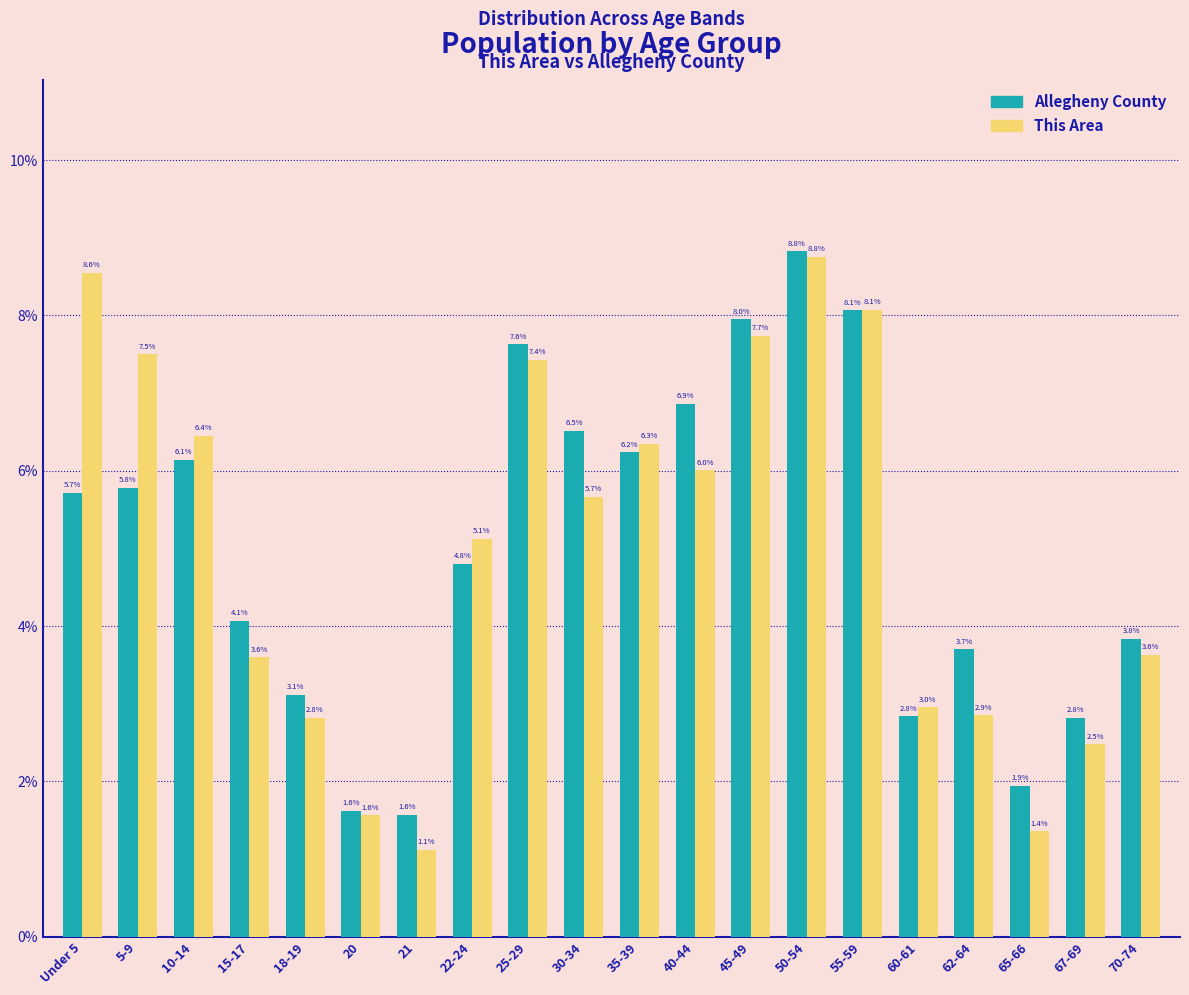

Reading left to right, transcribe all the data shown in this chart.

Allegheny County: Under 5=5.7	5-9=5.8	10-14=6.1	15-17=4.1	18-19=3.1	20=1.6	21=1.6	22-24=4.8	25-29=7.6	30-34=6.5	35-39=6.2	40-44=6.9	45-49=8.0	50-54=8.8	55-59=8.1	60-61=2.8	62-64=3.7	65-66=1.9	67-69=2.8	70-74=3.8
This Area: Under 5=8.6	5-9=7.5	10-14=6.4	15-17=3.6	18-19=2.8	20=1.6	21=1.1	22-24=5.1	25-29=7.4	30-34=5.7	35-39=6.3	40-44=6.0	45-49=7.7	50-54=8.8	55-59=8.1	60-61=3.0	62-64=2.9	65-66=1.4	67-69=2.5	70-74=3.6